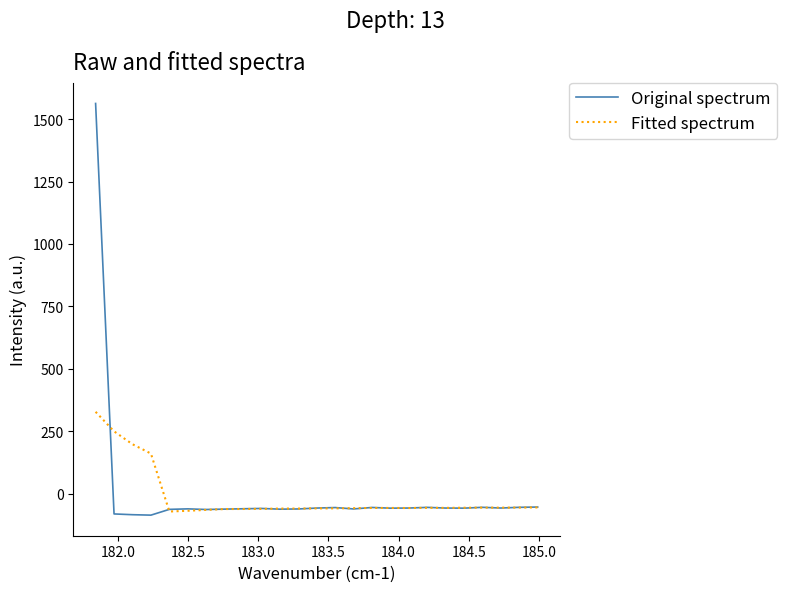

Which series has the widest spread of values?

Original spectrum